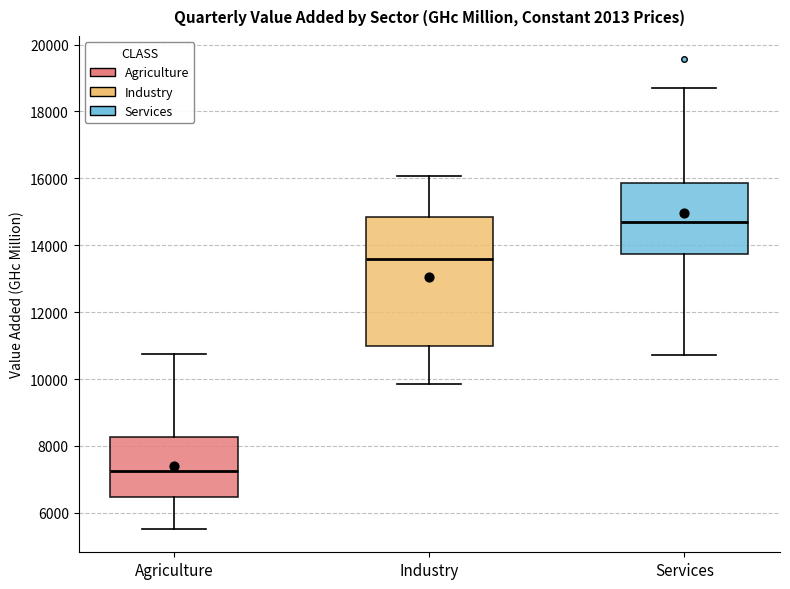

Where is the upper edge of the box for Agriculture on the y-axis? The values are not printed on the chart, so give them approximately, as read against the axis.

8200